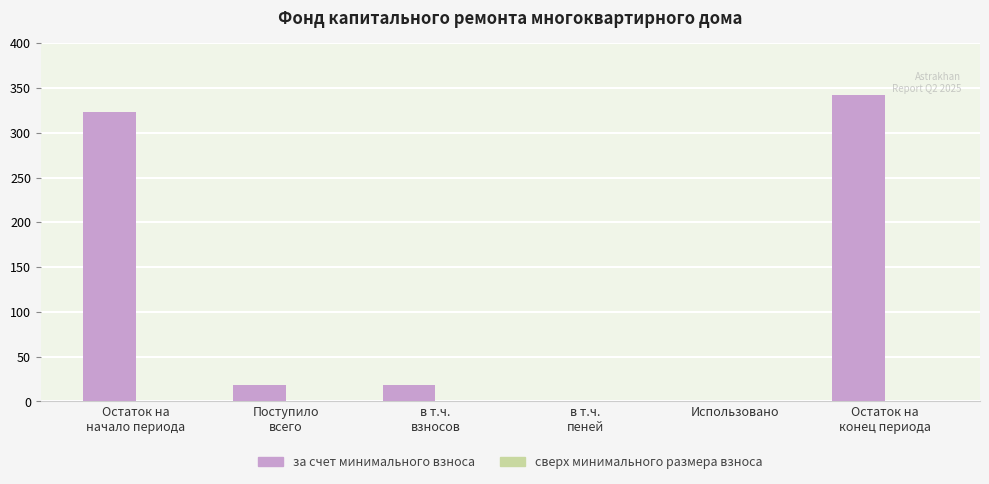

What is the sum of all values?

704.4